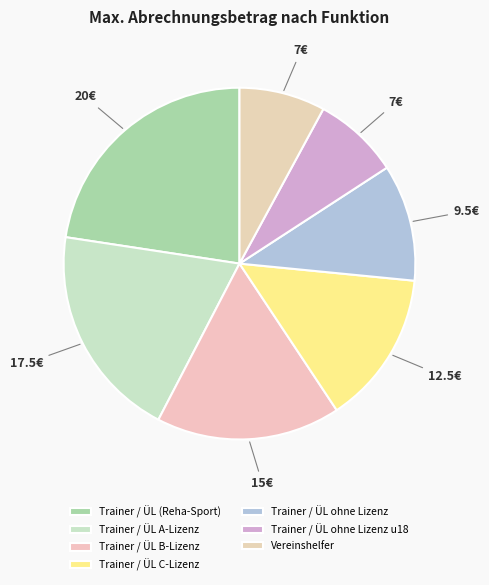

How many slices are in this pie chart?

7